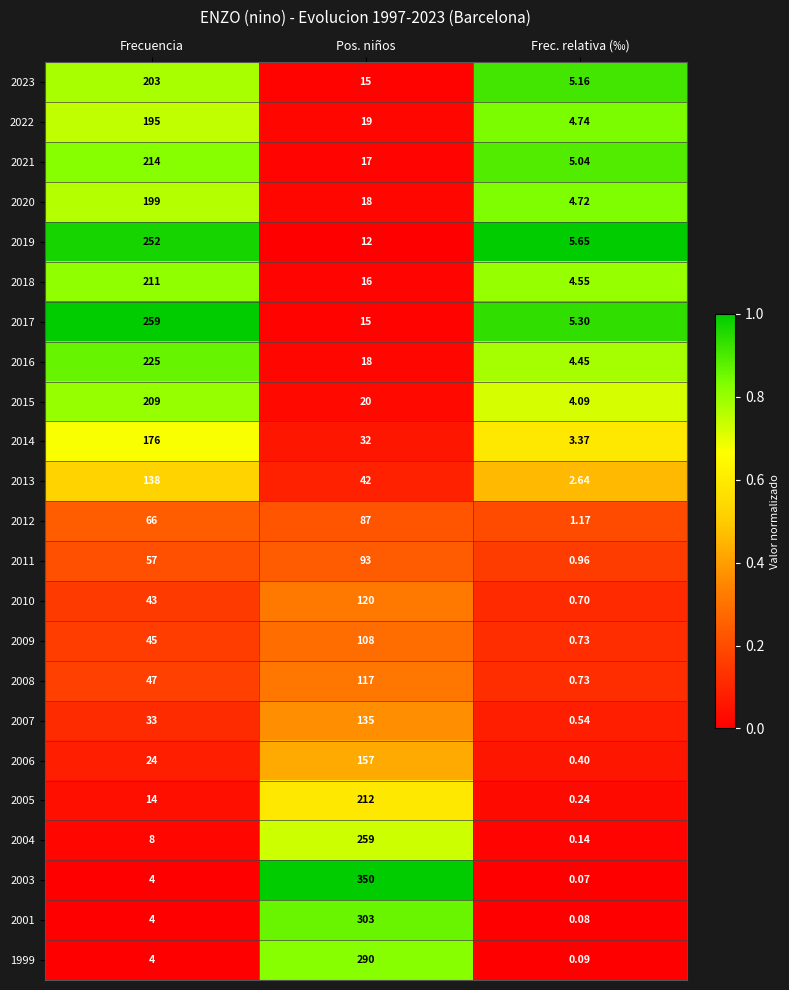

Count the number of data series in this chart.

23